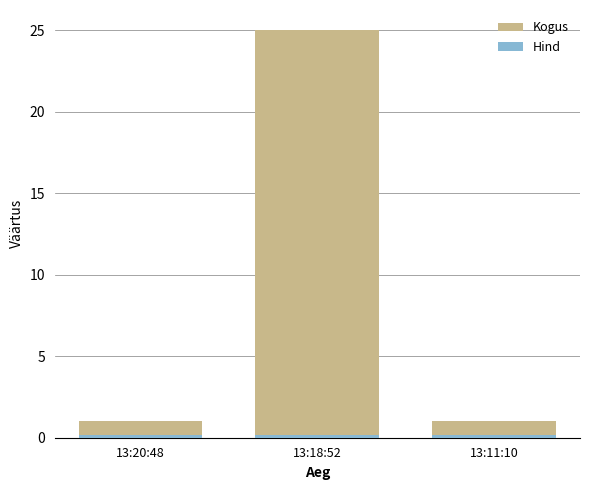

Reading right to left, what are all the values shown in this chart?

Kogus: 1.0	25.0	1.0
Hind: 0.1	0.1	0.1